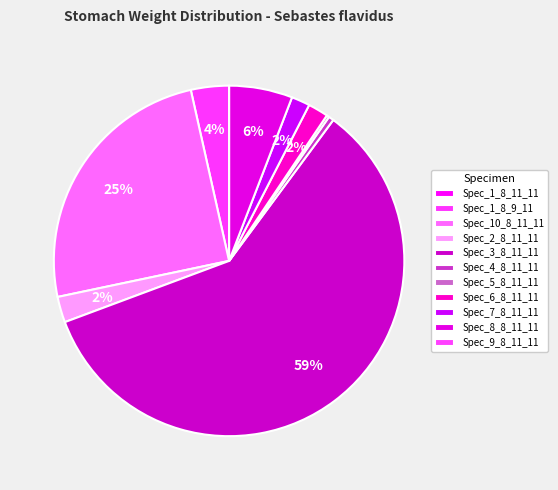

Is there a majority slice in this chart?

Yes